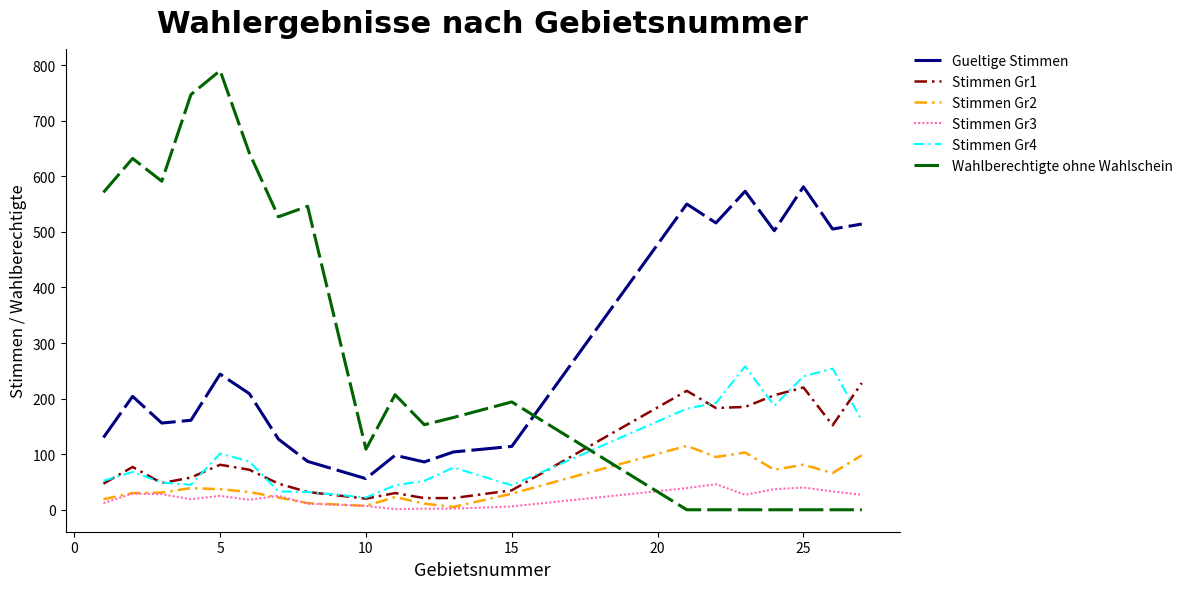

True or false: Stimmen Gr4 and Gueltige Stimmen cross at least once.

False